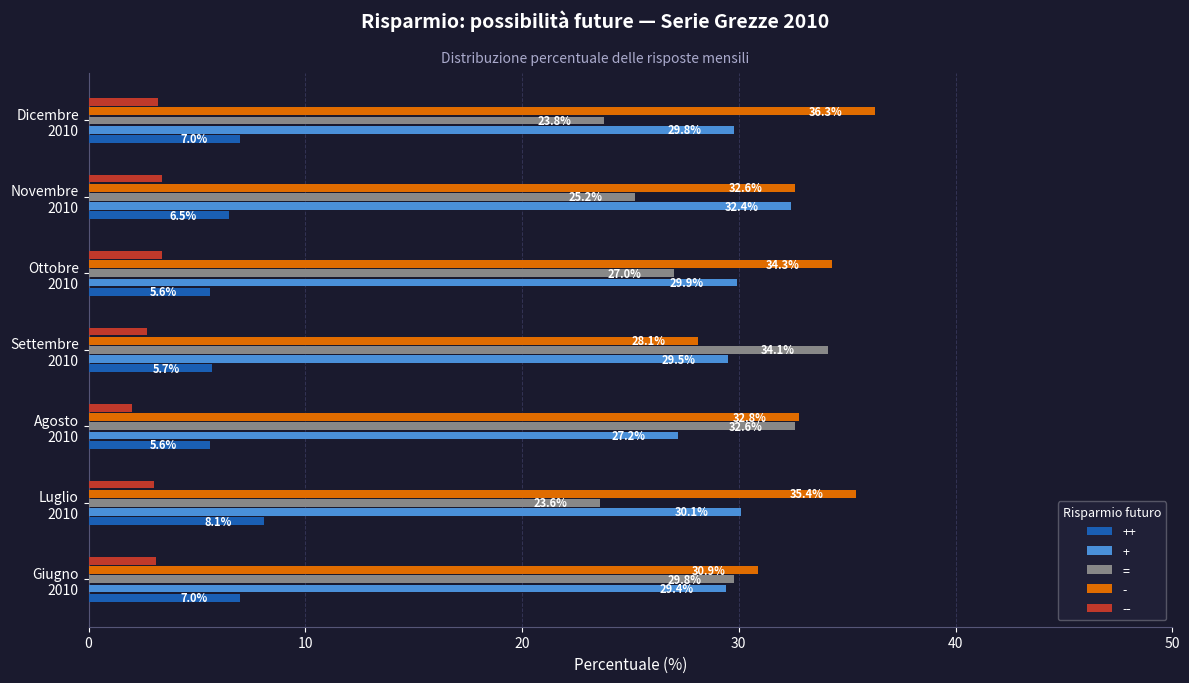

Count the number of categories in the chart.

7